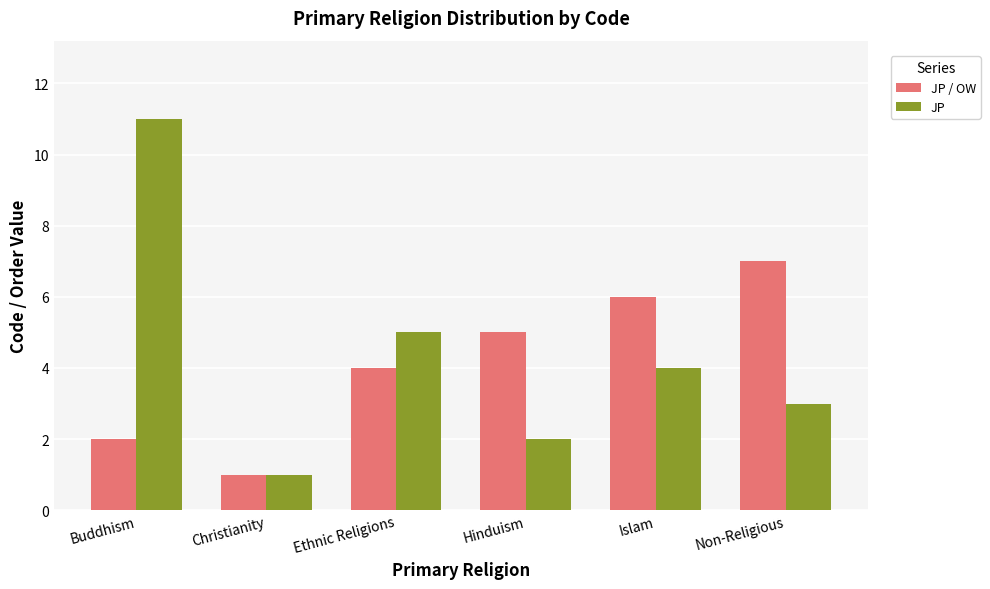

What is the label of the 1st bar from the right?

Non-Religious